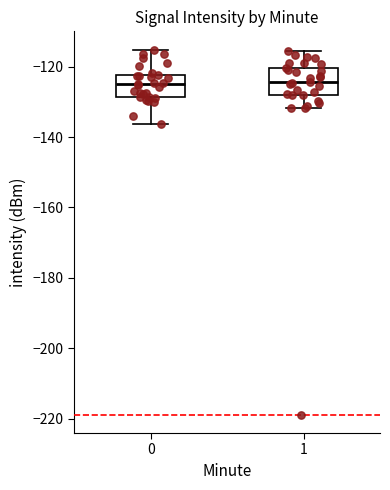

Reading left to right, transcribe this box plot: for each box, give where its median line is, the range the box spans, and where its two whiskers end, as read against the y-axis. The values are not printed on the chart, so give them approximately, as read against the axis.

0: median -124, box -128 to -122, whiskers -136 to -116
1: median -124, box -128 to -120, whiskers -132 to -116